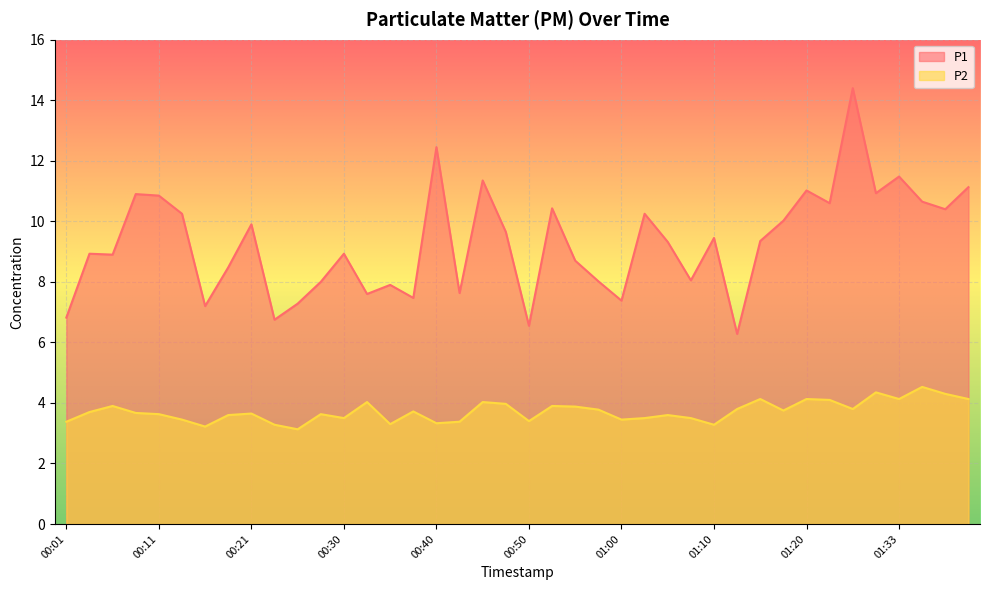

What position from the left is 00:08?

4